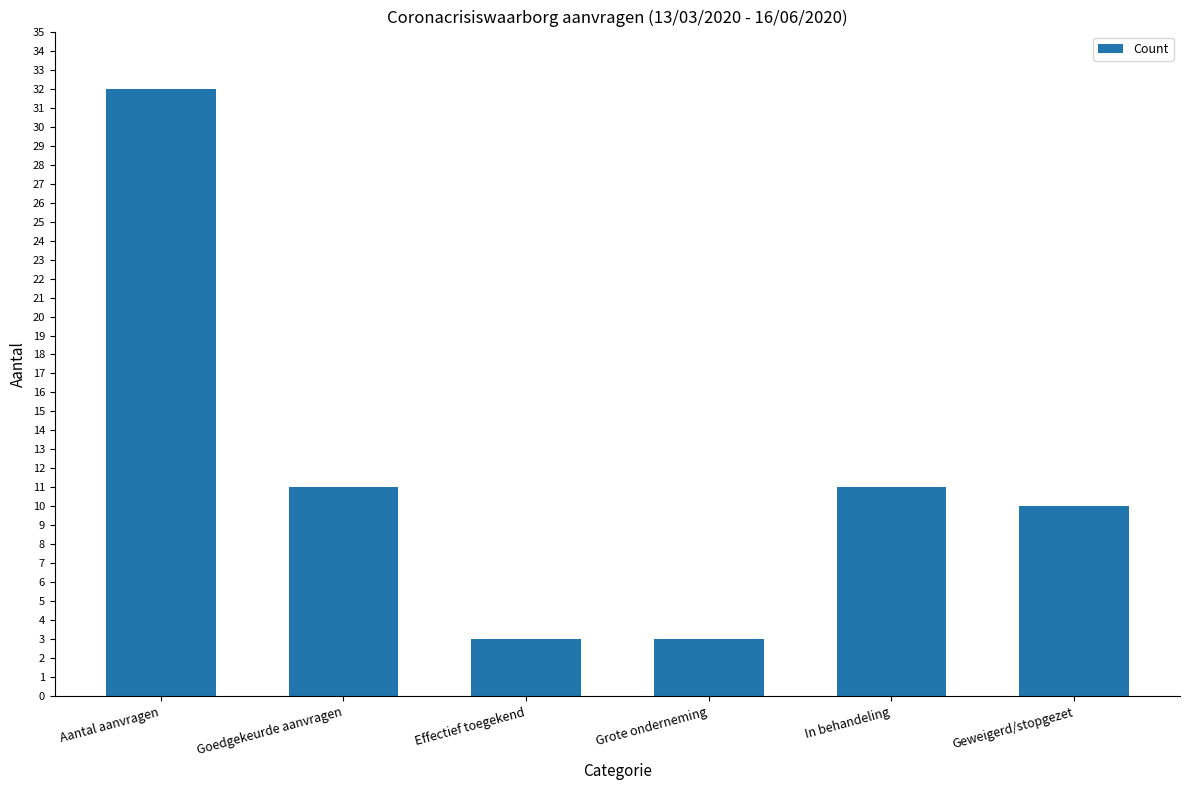

What is the sum of all values?

70